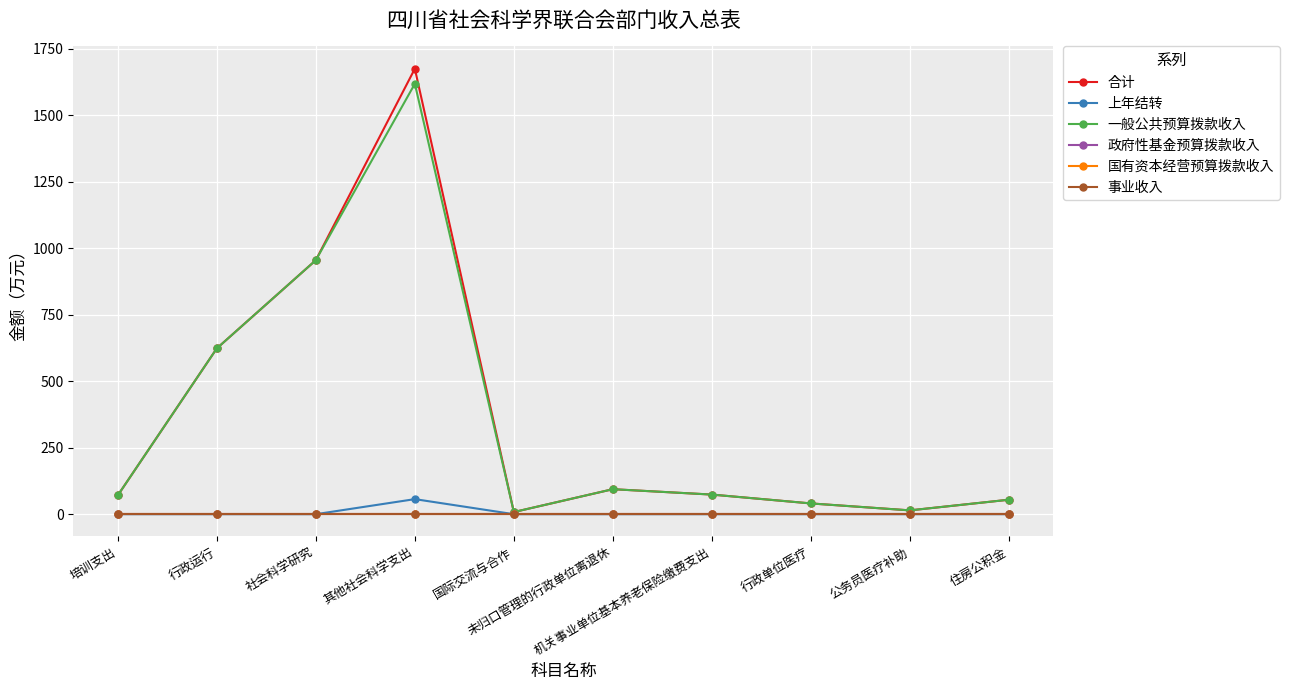

At which label does 事业收入 reach its peak?

培训支出